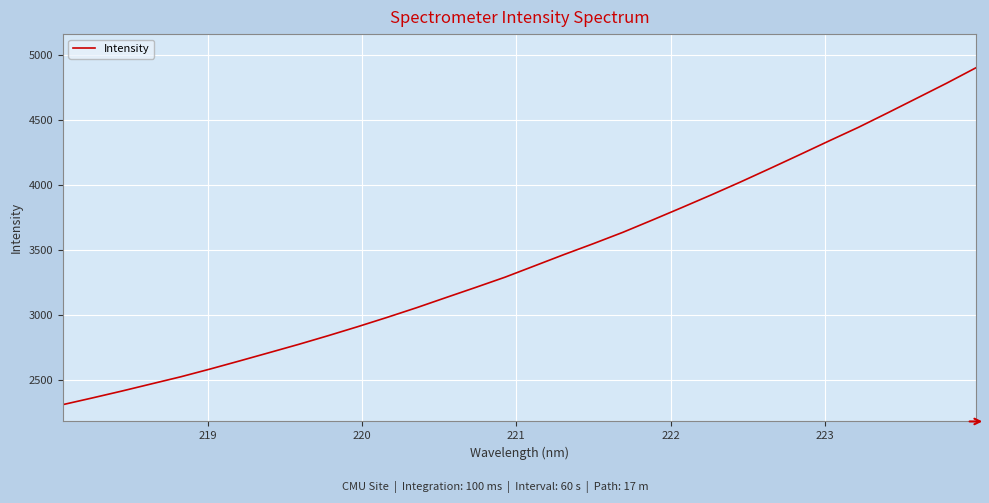

What is the greatest value displayed?

4902.4